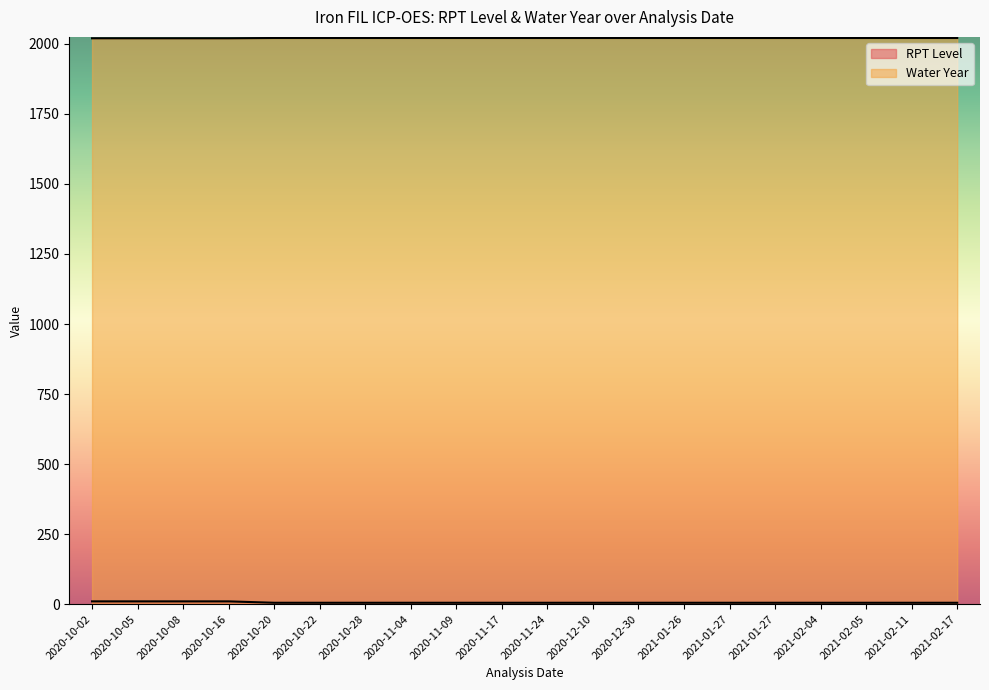

Reading right to left, list all the values displayed in this chart.

RPT Level: 2021-02-17=5	2021-02-11=5	2021-02-05=5	2021-02-04=5	2021-01-27=5	2021-01-27=5	2021-01-26=5	2020-12-30=5	2020-12-10=5	2020-11-24=5	2020-11-17=5	2020-11-09=5	2020-11-04=5	2020-10-28=5	2020-10-22=5	2020-10-20=5	2020-10-16=10	2020-10-08=10	2020-10-05=10	2020-10-02=10
Water Year: 2021-02-17=2021	2021-02-11=2021	2021-02-05=2021	2021-02-04=2021	2021-01-27=2021	2021-01-27=2021	2021-01-26=2021	2020-12-30=2021	2020-12-10=2021	2020-11-24=2021	2020-11-17=2021	2020-11-09=2021	2020-11-04=2021	2020-10-28=2021	2020-10-22=2021	2020-10-20=2021	2020-10-16=2020	2020-10-08=2020	2020-10-05=2020	2020-10-02=2020